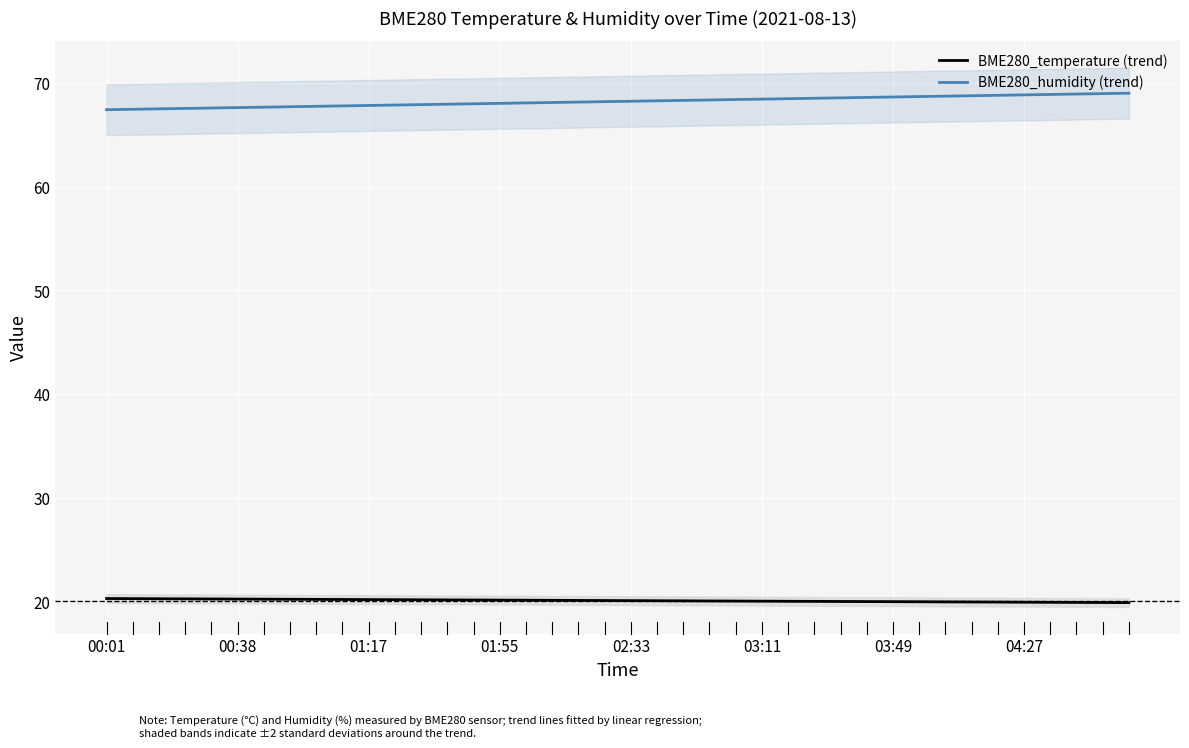

How many data points in BME280_temperature (trend) are above 20?

36